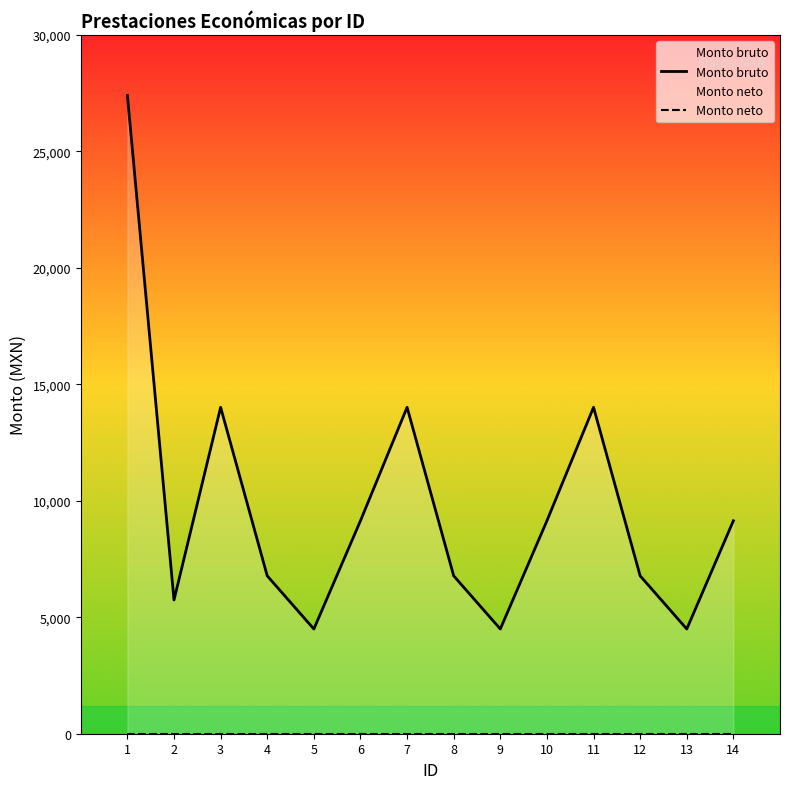

How many data points does each series have?

14